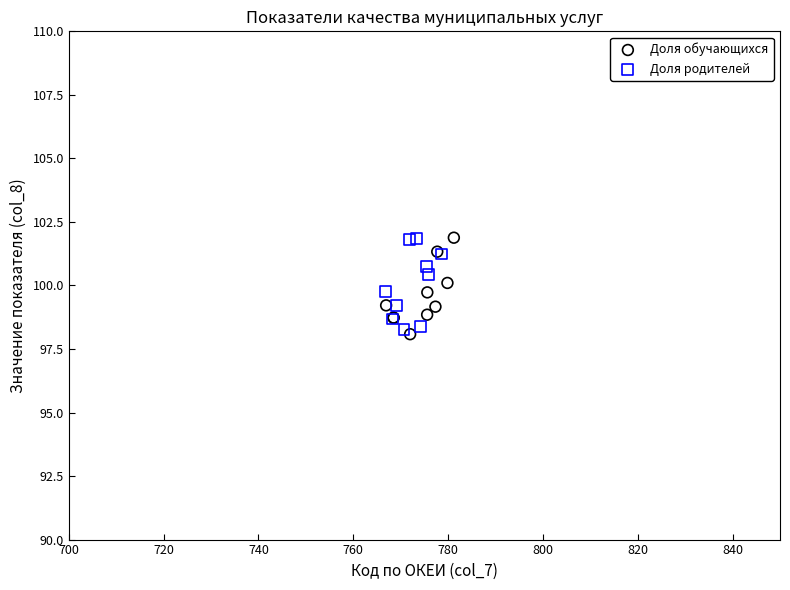

What are all the series names shown in the legend?

Доля обучающихся, Доля родителей